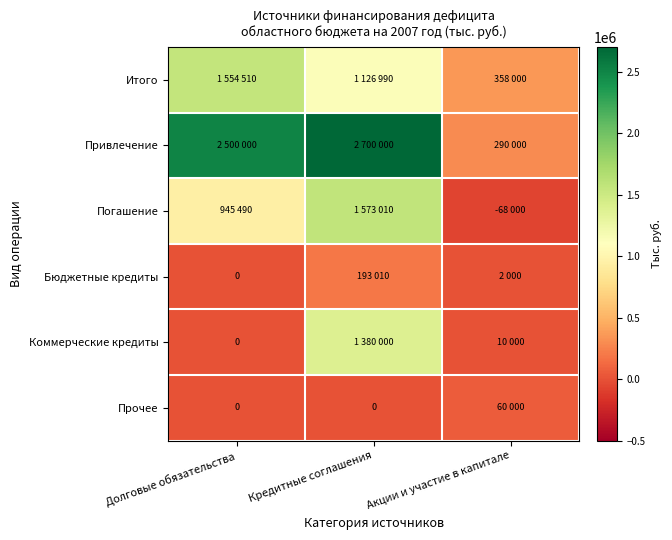

What value does the Бюджетные кредиты series have at Акции и участие в капитале, to the nearest 100?

2000